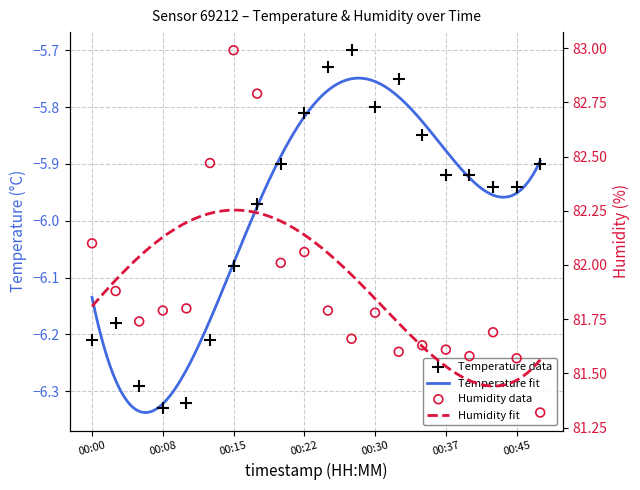

What is the total value across all series at 00:15?

76.9